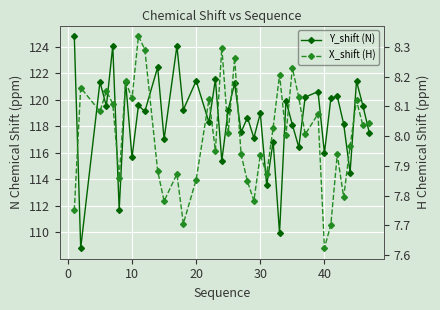

What is the maximum value shown in the chart?

124.8